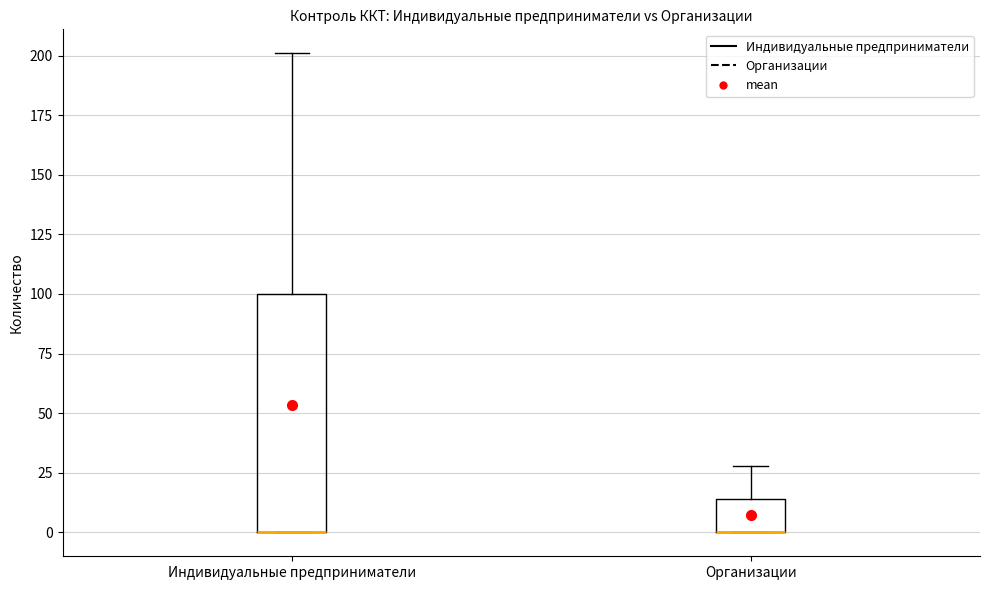

Where is the lower edge of the box for Индивидуальные предприниматели on the y-axis? The values are not printed on the chart, so give them approximately, as read against the axis.

0